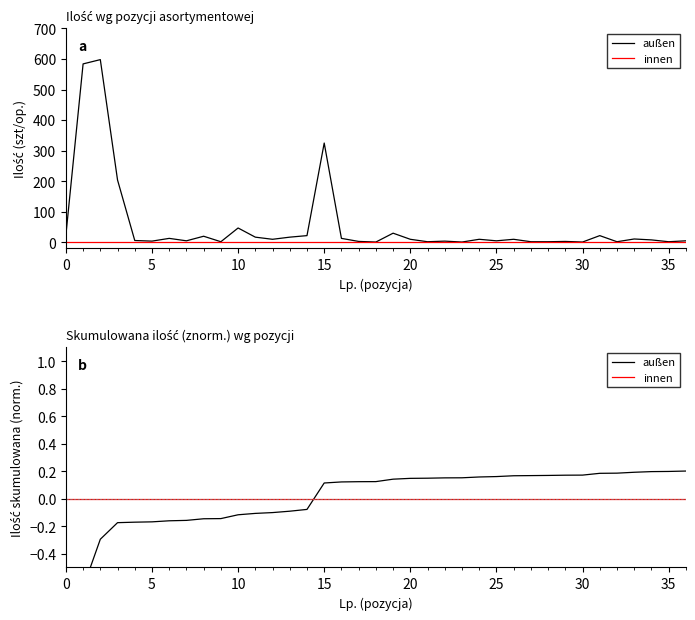

At how many categories does at least one series exceed 0?

22